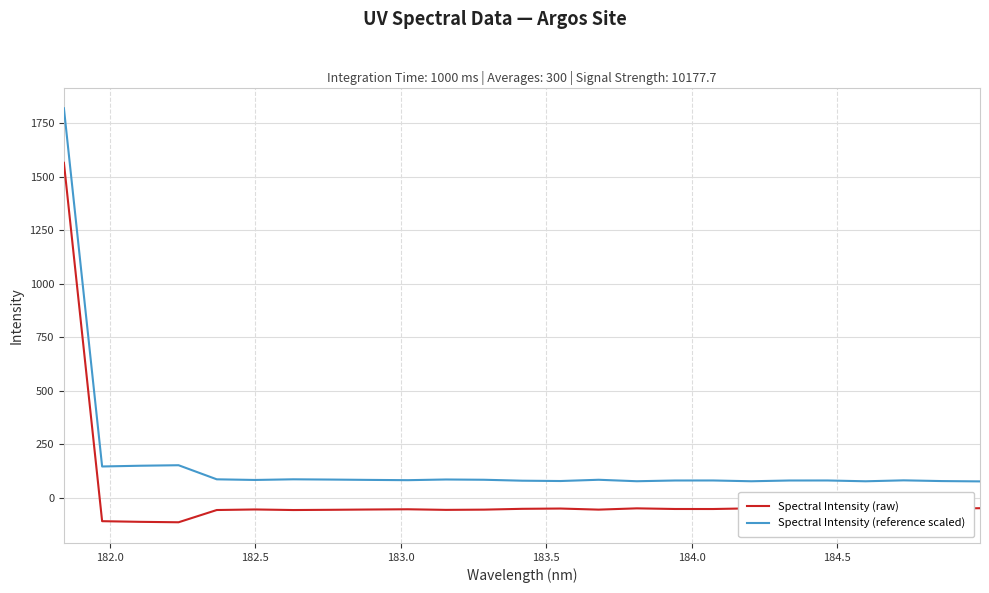

True or false: Spectral Intensity (raw) and Spectral Intensity (reference scaled) intersect in this chart.

False